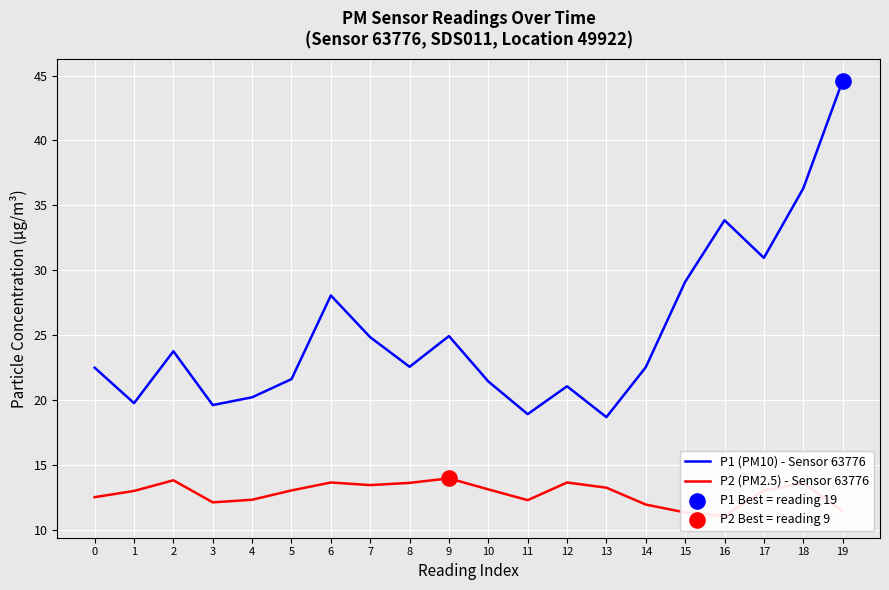

Which series reaches the minimum Y coordinate?

P2 (PM2.5) - Sensor 63776